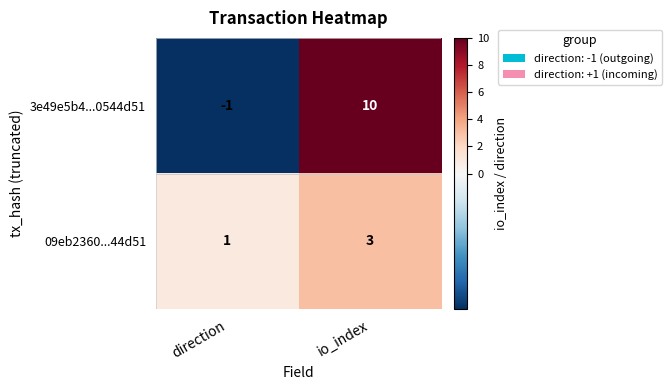

At which label does 3e49e5b4...0544d51 reach its minimum?

direction